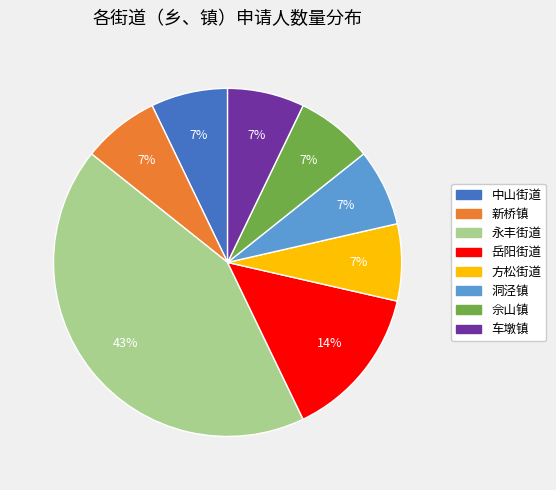

Does any single category account for the majority?

No